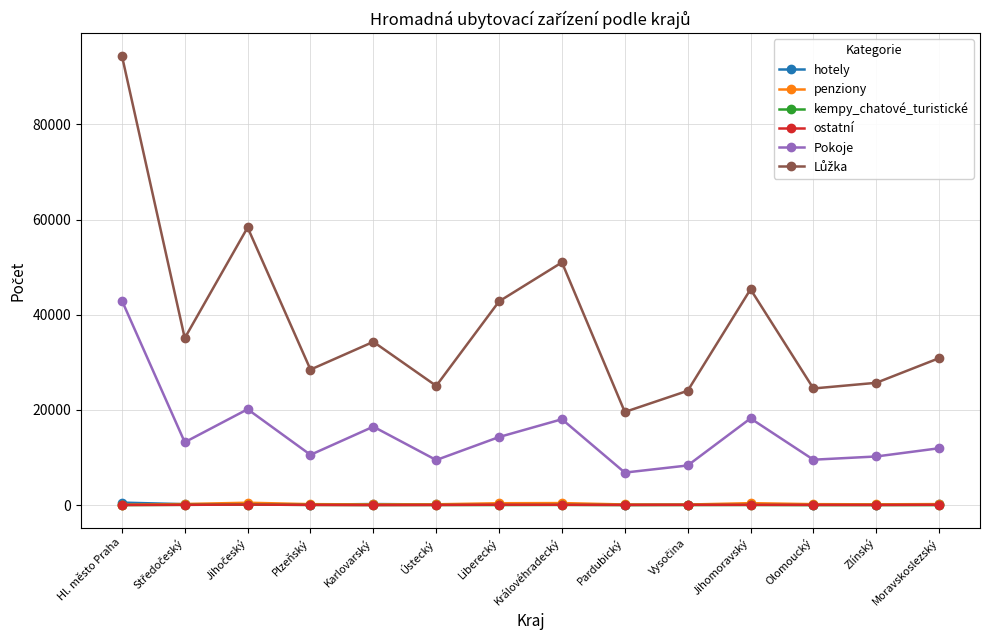

True or false: penziony and kempy_chatové_turistické intersect in this chart.

False